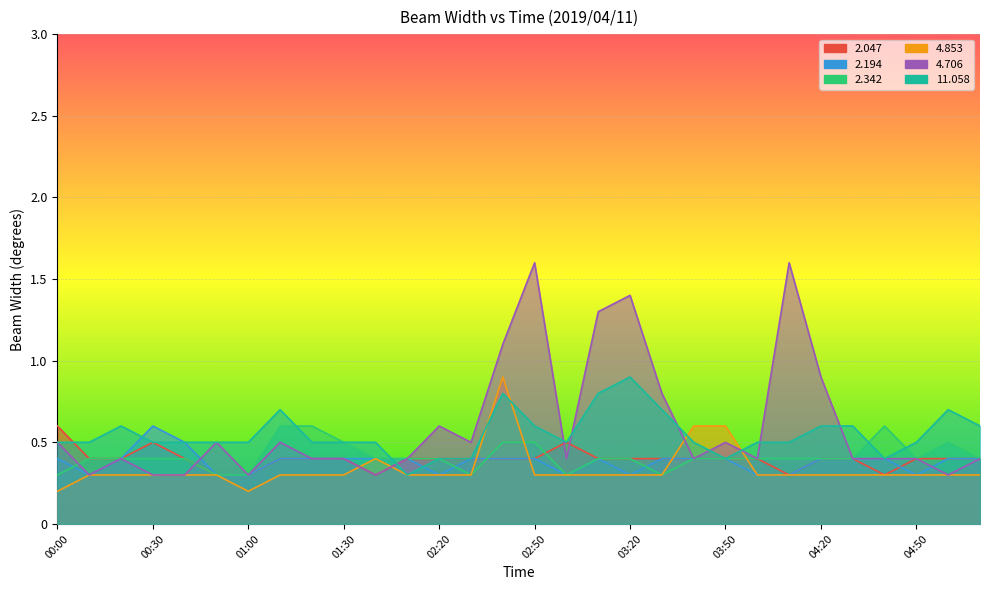

What are all the series names shown in the legend?

  2.047,   2.194,   2.342,   4.853,   4.706,  11.058